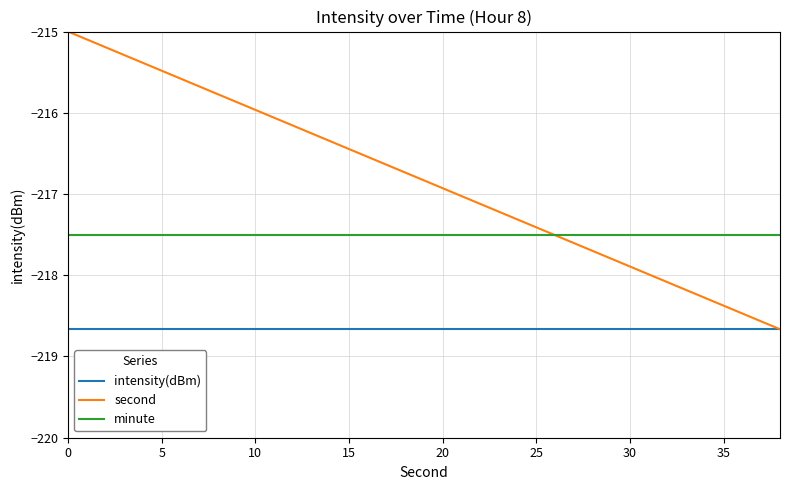

List the series in order of their peak value, lowest first.

intensity(dBm), minute, second